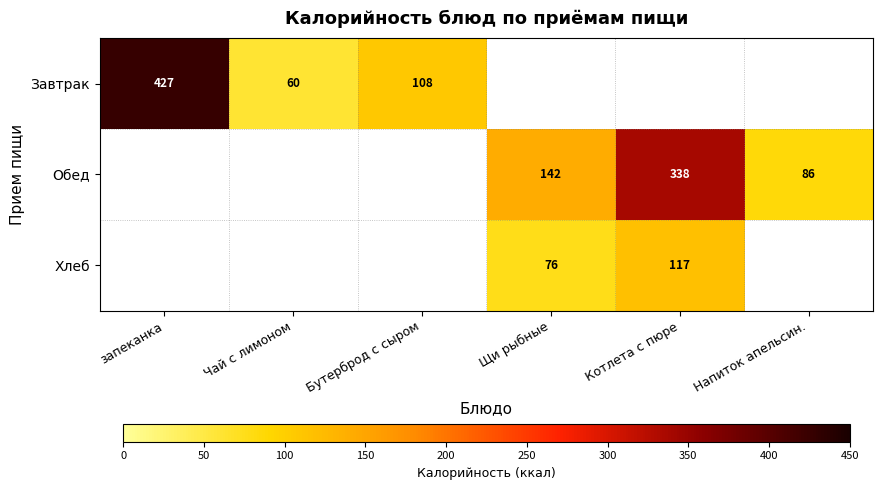

True or false: Хлеб has a value of 51 at Котлета с пюре.

False